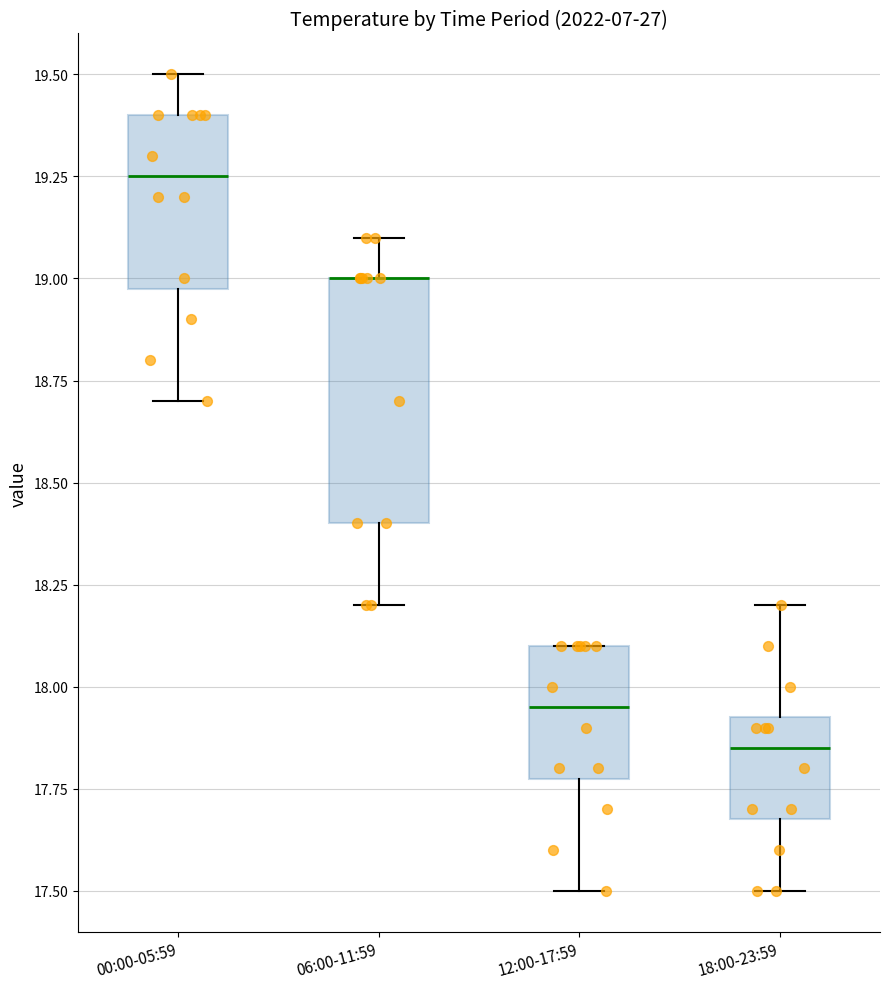

Reading left to right, transcribe this box plot: for each box, give where its median line is, the range the box spans, and where its two whiskers end, as read against the y-axis. The values are not printed on the chart, so give them approximately, as read against the axis.

00:00-05:59: median 19.25, box 19.00 to 19.40, whiskers 18.70 to 19.50
06:00-11:59: median 19.00 (drawn on the box's upper edge), box 18.40 to 19.00, whiskers 18.20 to 19.10
12:00-17:59: median 17.95, box 17.80 to 18.10, whiskers 17.50 to 18.10
18:00-23:59: median 17.85, box 17.70 to 17.95, whiskers 17.50 to 18.20